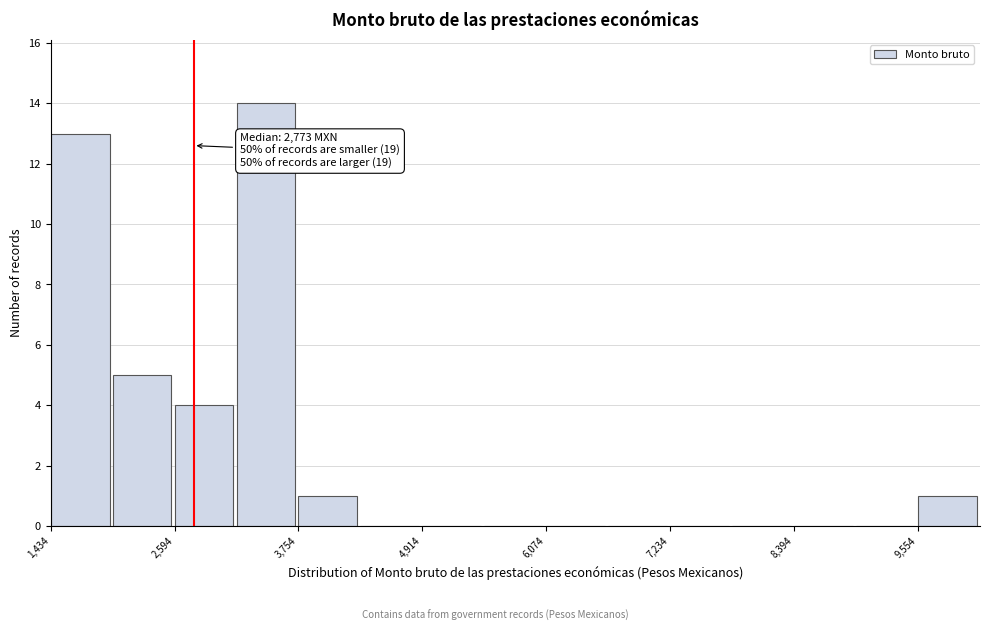

Around what value on the x-axis is the tallest bar? Give the approximate position of its centre, as read against the axis.

3400